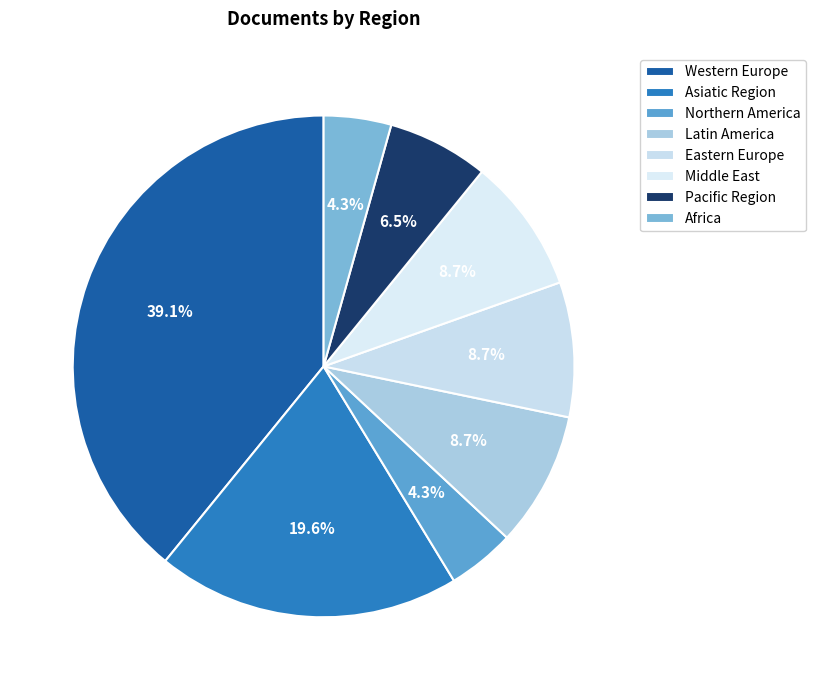

Rank the categories by value from highest to lowest.

Western Europe, Asiatic Region, Latin America, Eastern Europe, Middle East, Pacific Region, Northern America, Africa